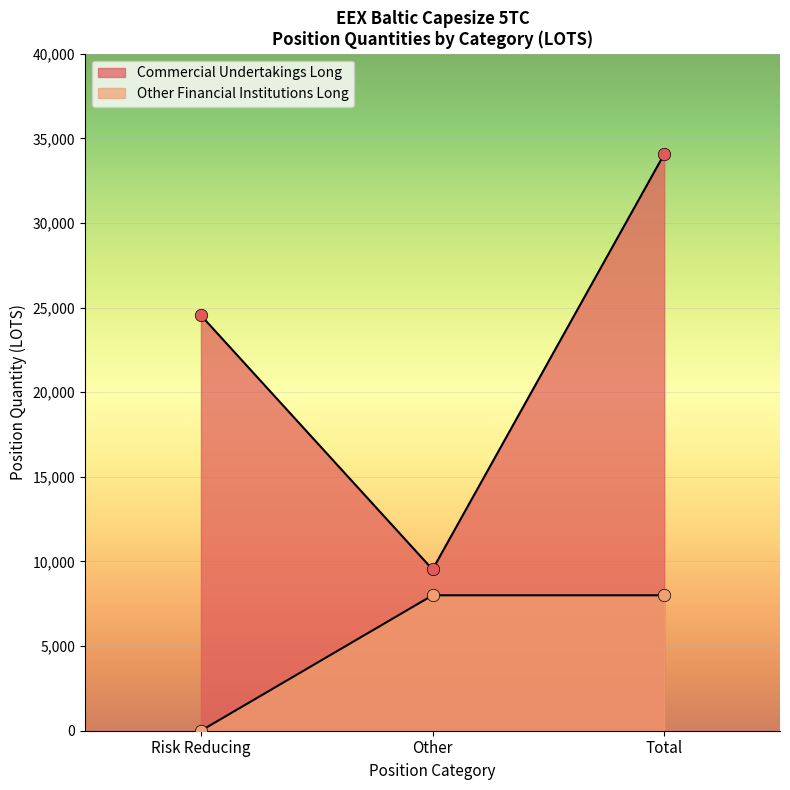

At how many categories does at least one series exceed 10157?

2